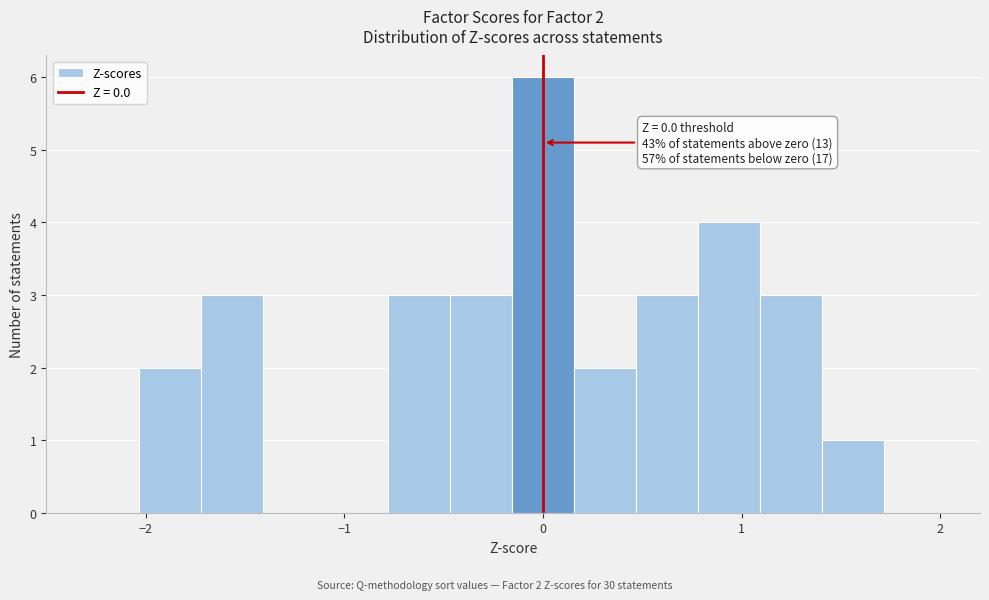

Around what value on the x-axis is the tallest bar? Give the approximate position of its centre, as read against the axis.

0.0